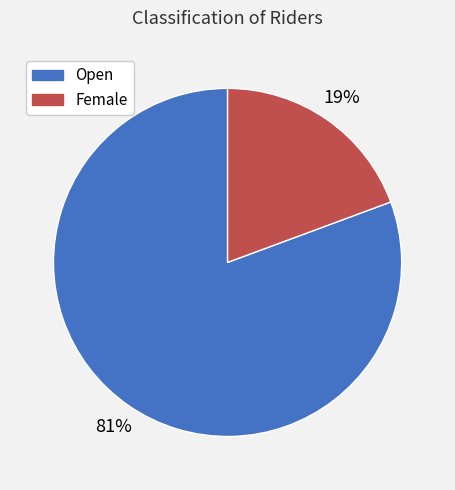

Which category has the smallest portion of the pie?

Female